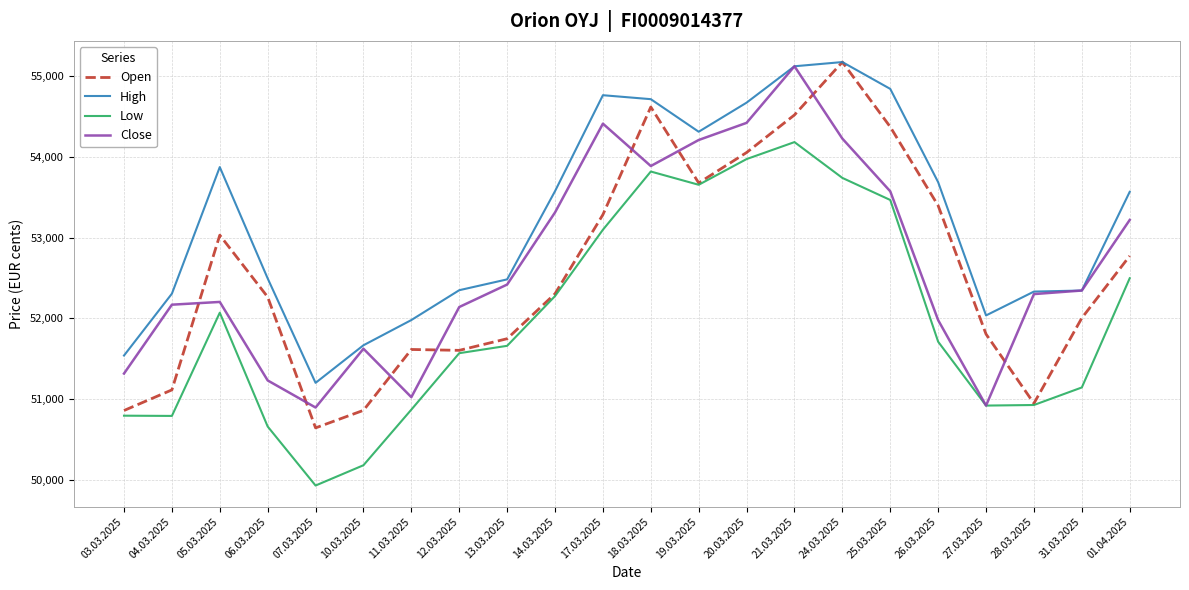

What is the difference between the highest and lowest values at 20.03.2025?

698